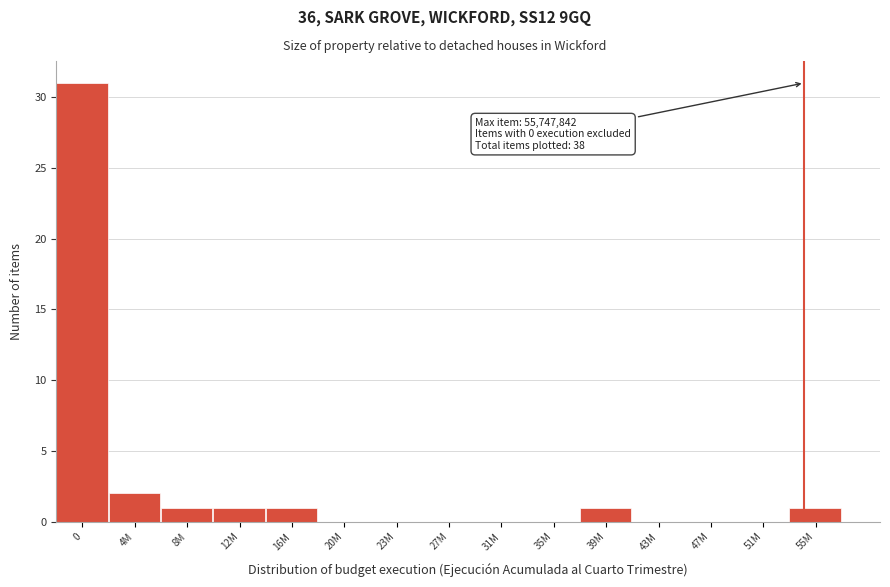

Reading left to right, extract all data points from this chart.

0=31	4M=2	8M=1	12M=1	16M=1	20M=0	23M=0	27M=0	31M=0	35M=0	39M=1	43M=0	47M=0	51M=0	55M=1